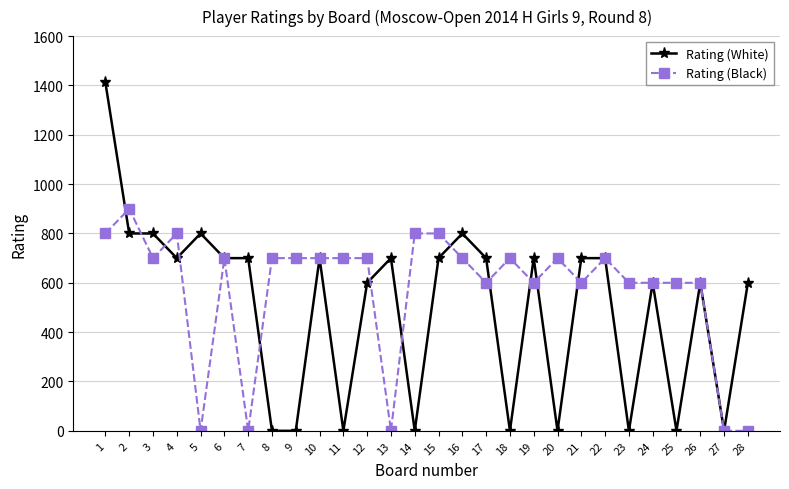

At which category is the sum across all series the highest?

1